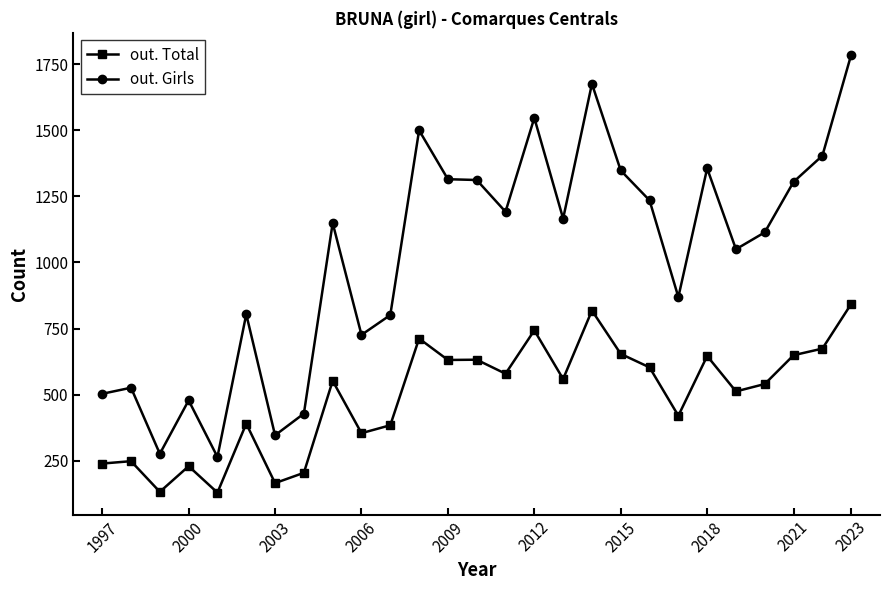

What is the maximum value shown in the chart?

1786